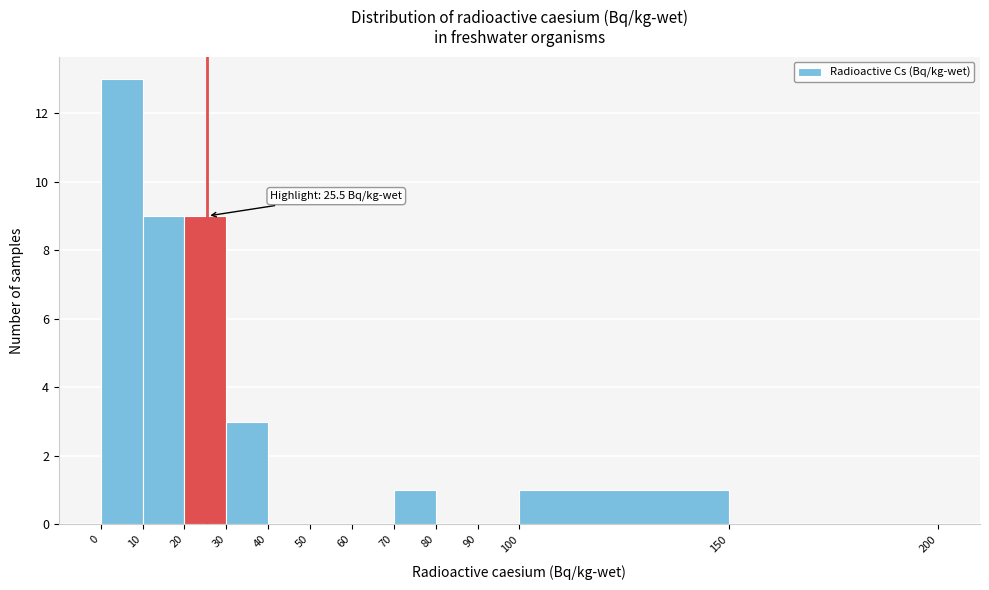

Over which range of the x-axis is the bar tallest?

0 to 10